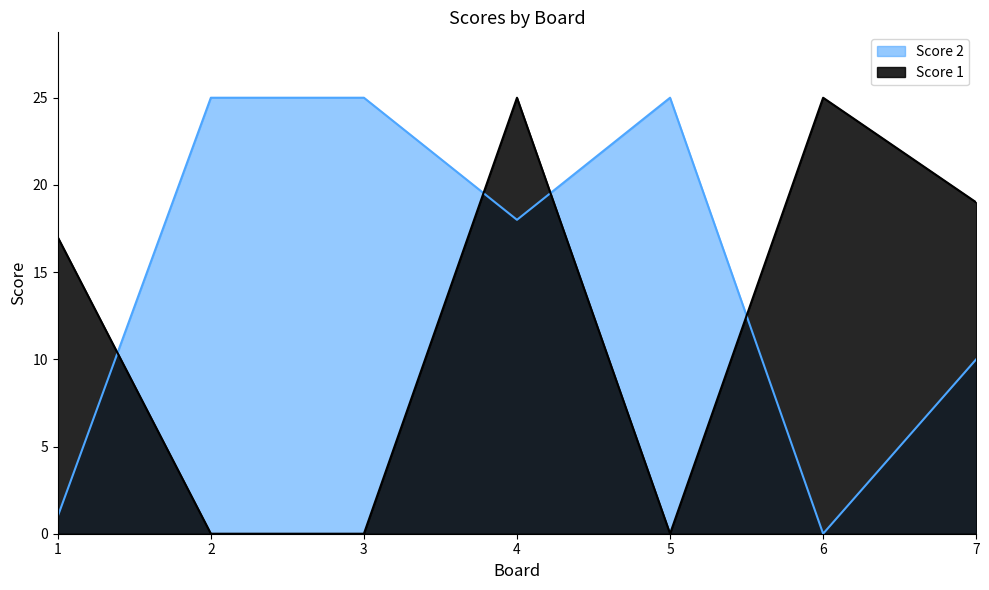

At which category does the chart reach its peak across all series?

4